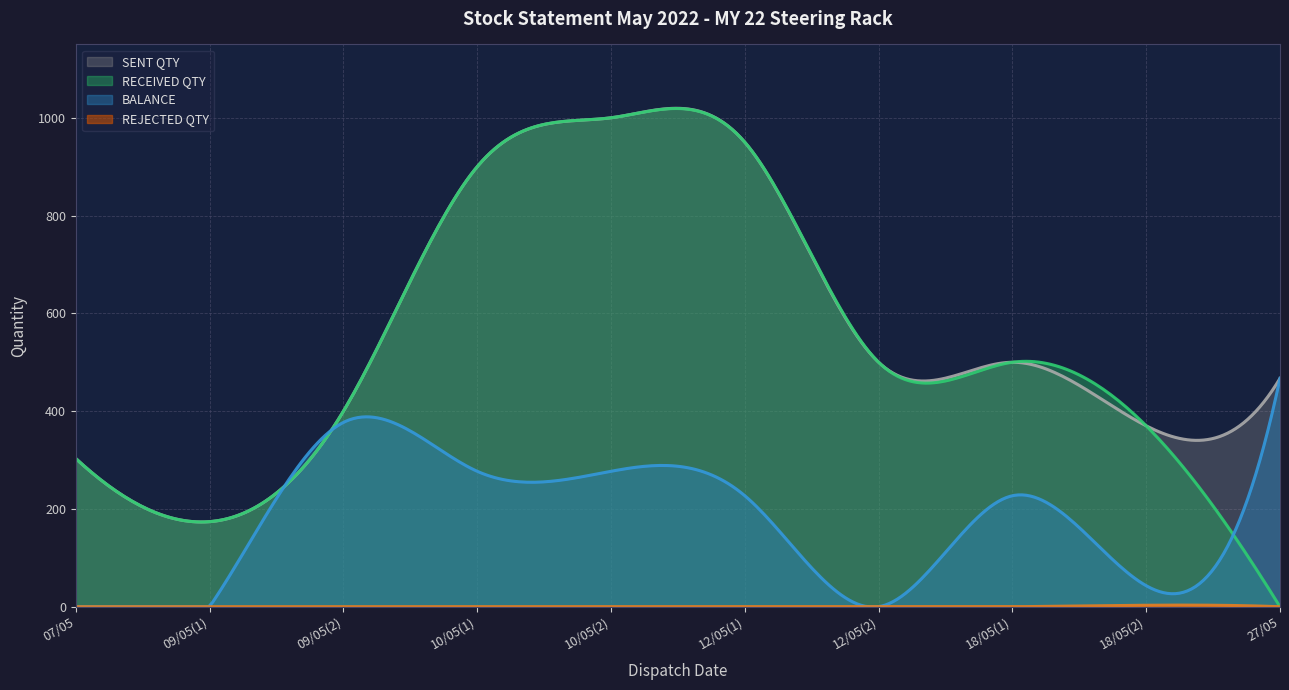

Which series changed the most between 09/05(2) and 10/05(2)?

SENT QTY